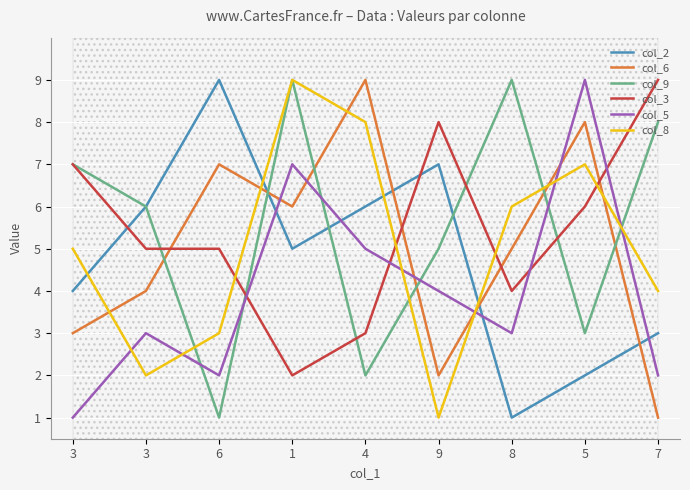

What is the difference between the highest and lowest values at 8?

8